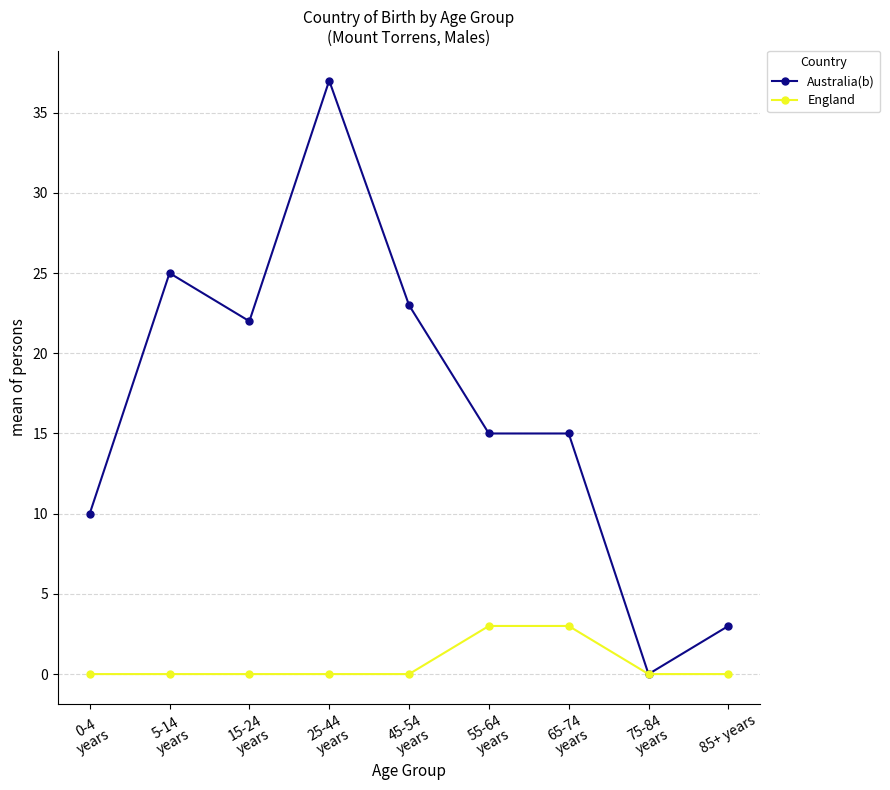

Is it true that Australia(b) equals 3 at 0-4
years?

False